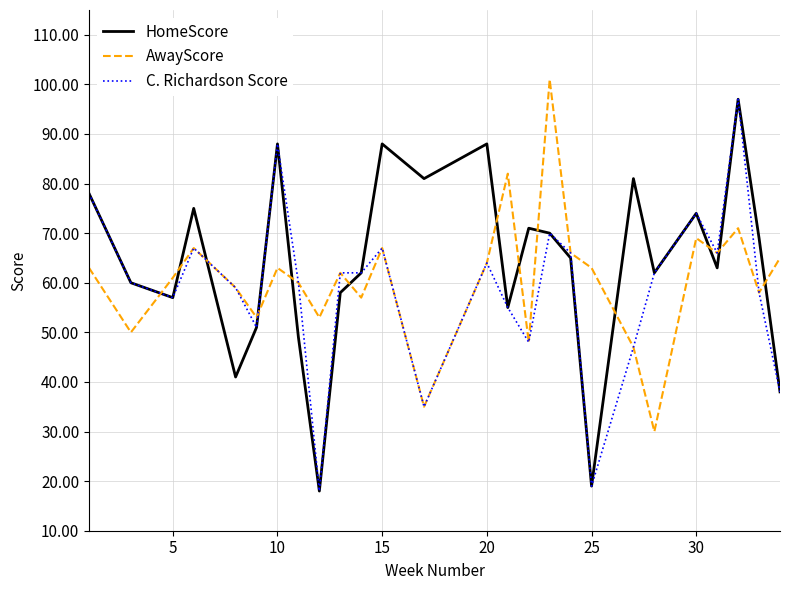

What is the highest value of the HomeScore series?

97